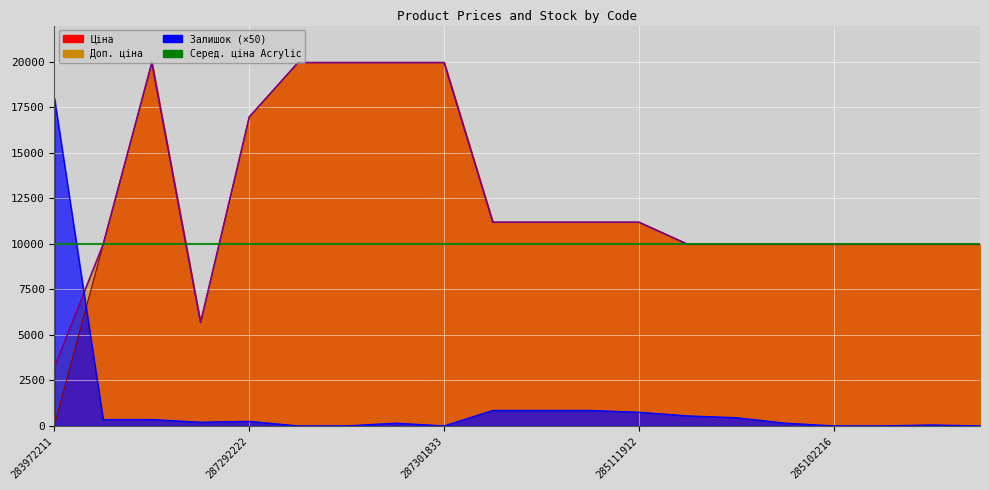

At how many categories does at least one series exceed 2483?

20